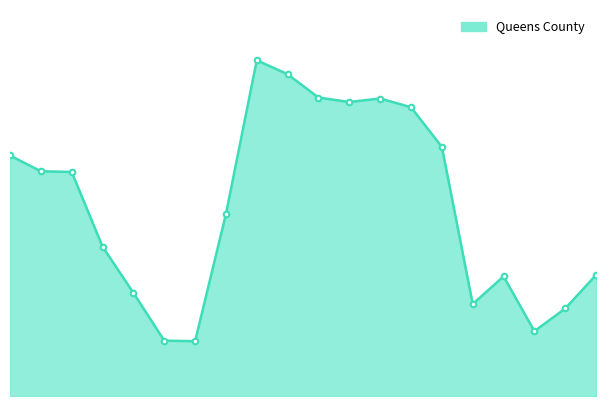

Is this an area chart (filled region under the line)?

Yes